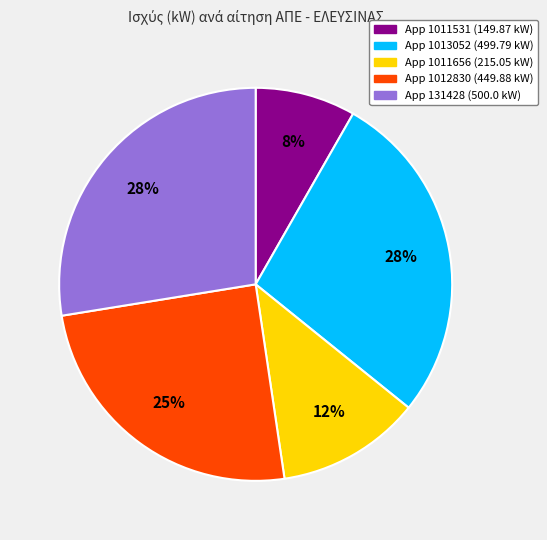

Is there a majority slice in this chart?

No